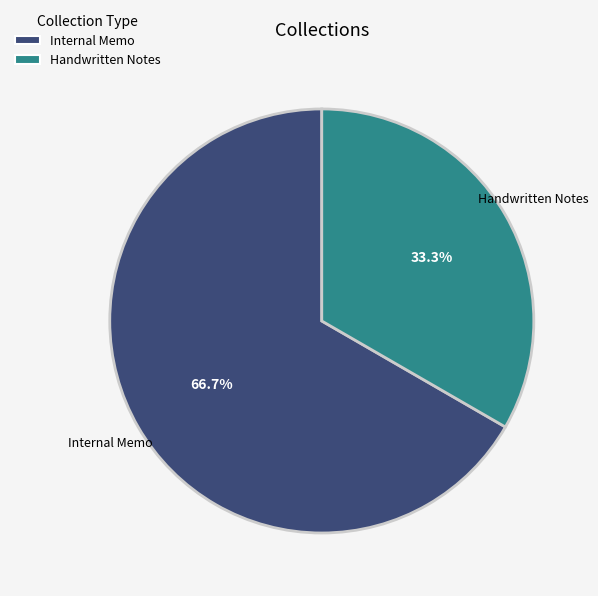

What is the smallest slice in the pie chart?

Handwritten Notes